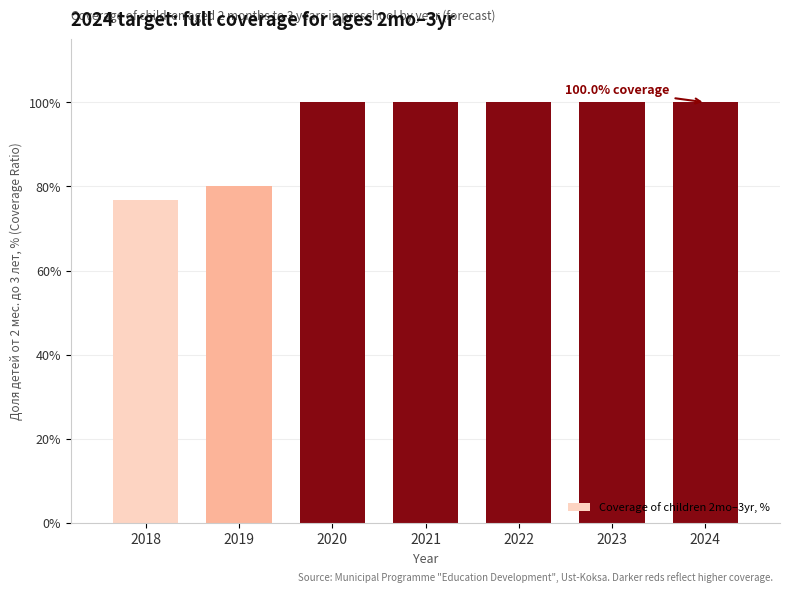

Reading right to left, extract all data points from this chart.

100.0	100.0	100.0	100.0	100.0	80.0	76.8